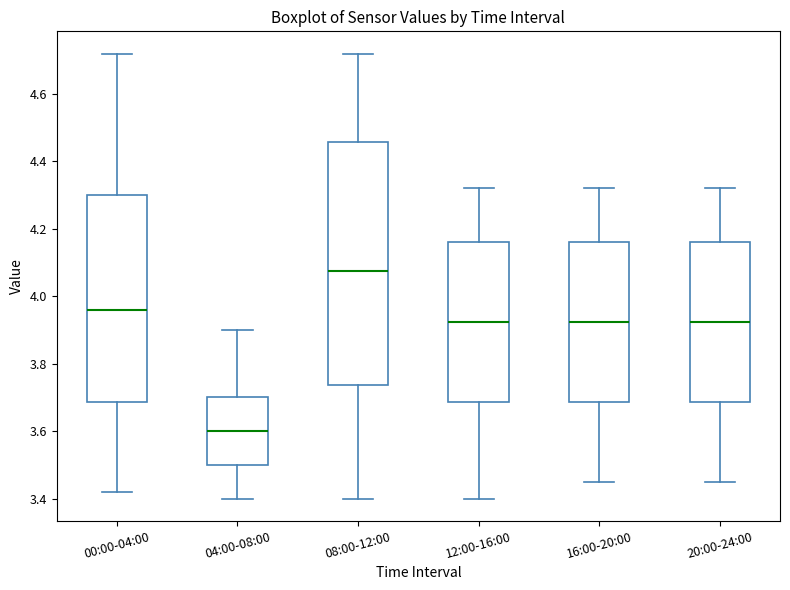

Where is the lower edge of the box for 04:00-08:00 on the y-axis? The values are not printed on the chart, so give them approximately, as read against the axis.

3.50